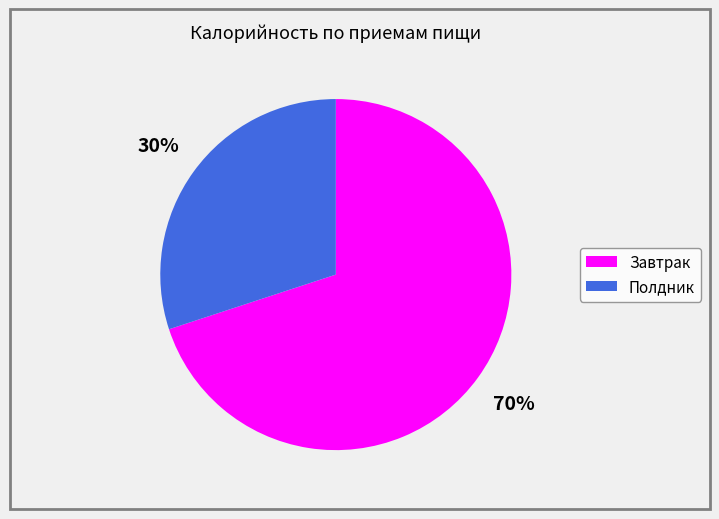

Which slice represents more than half of the pie?

Завтрак